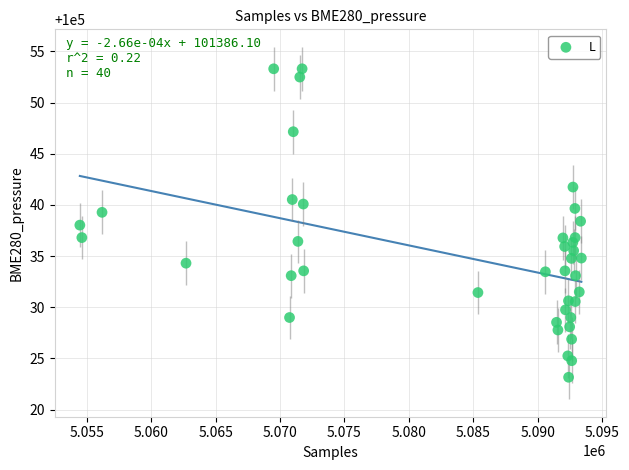

What is the range of X values (max minus min)?

38917.0